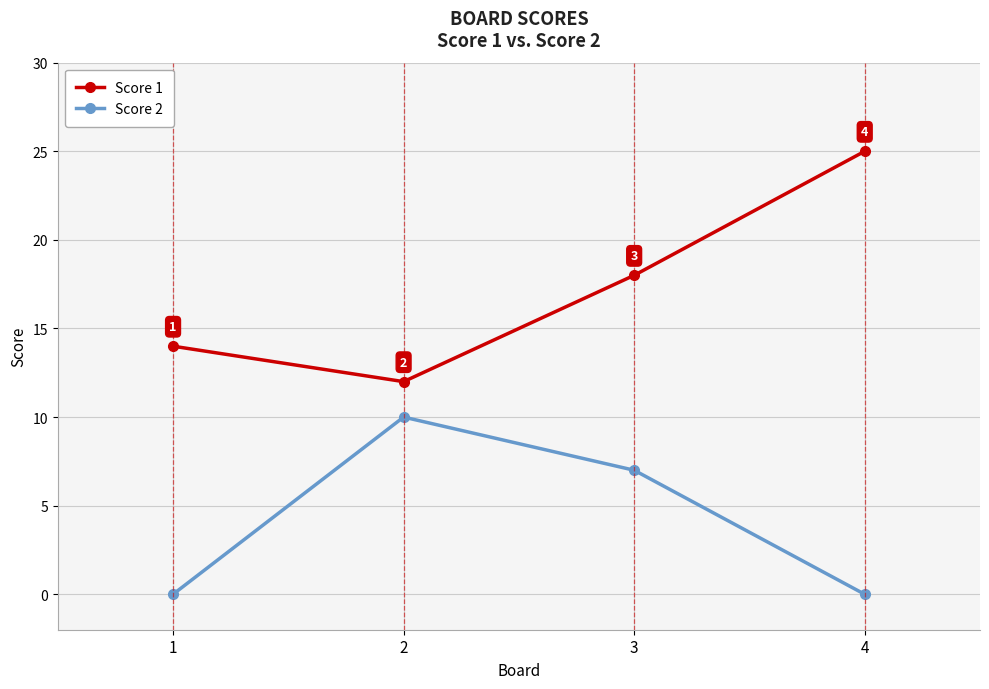

True or false: Score 1 and Score 2 cross at least once.

False